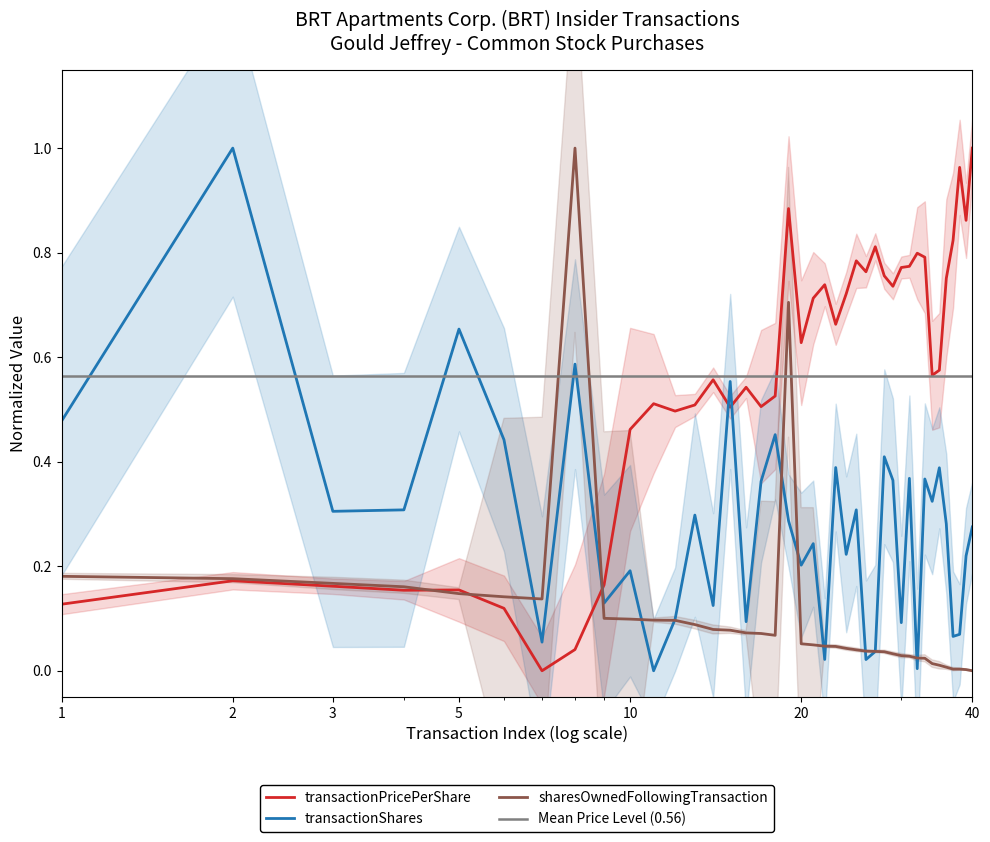

True or false: transactionShares and transactionPricePerShare intersect in this chart.

True